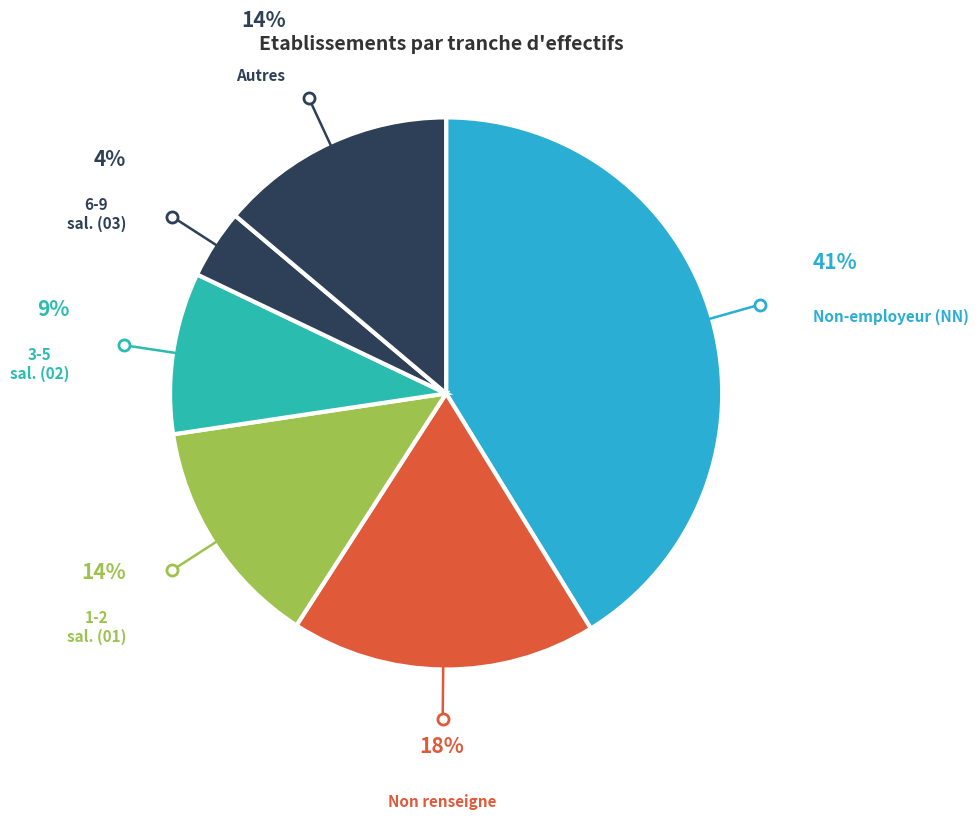

Count the number of slices in the pie.

6